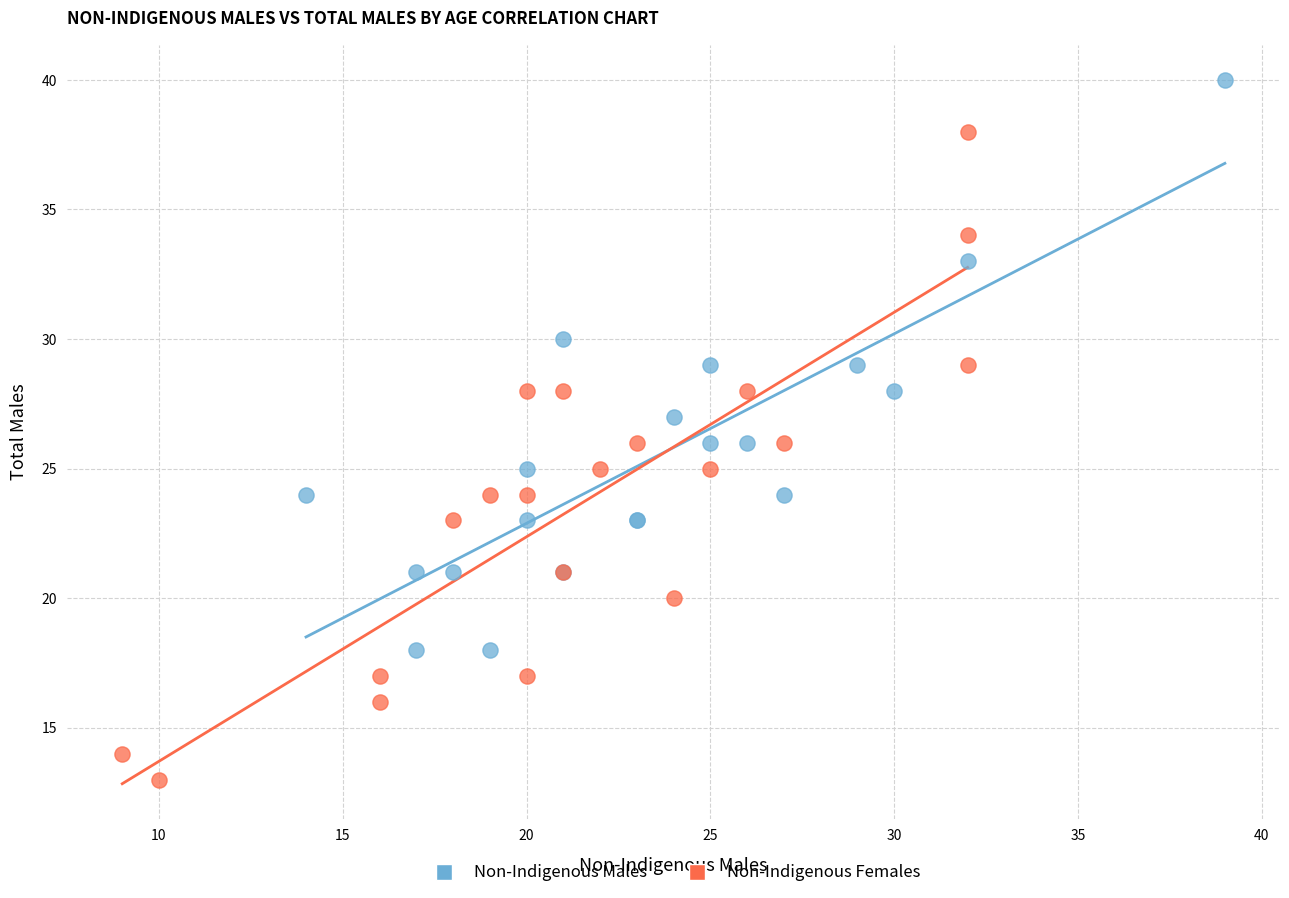

Which series contains the highest Y value?

Non-Indigenous Males